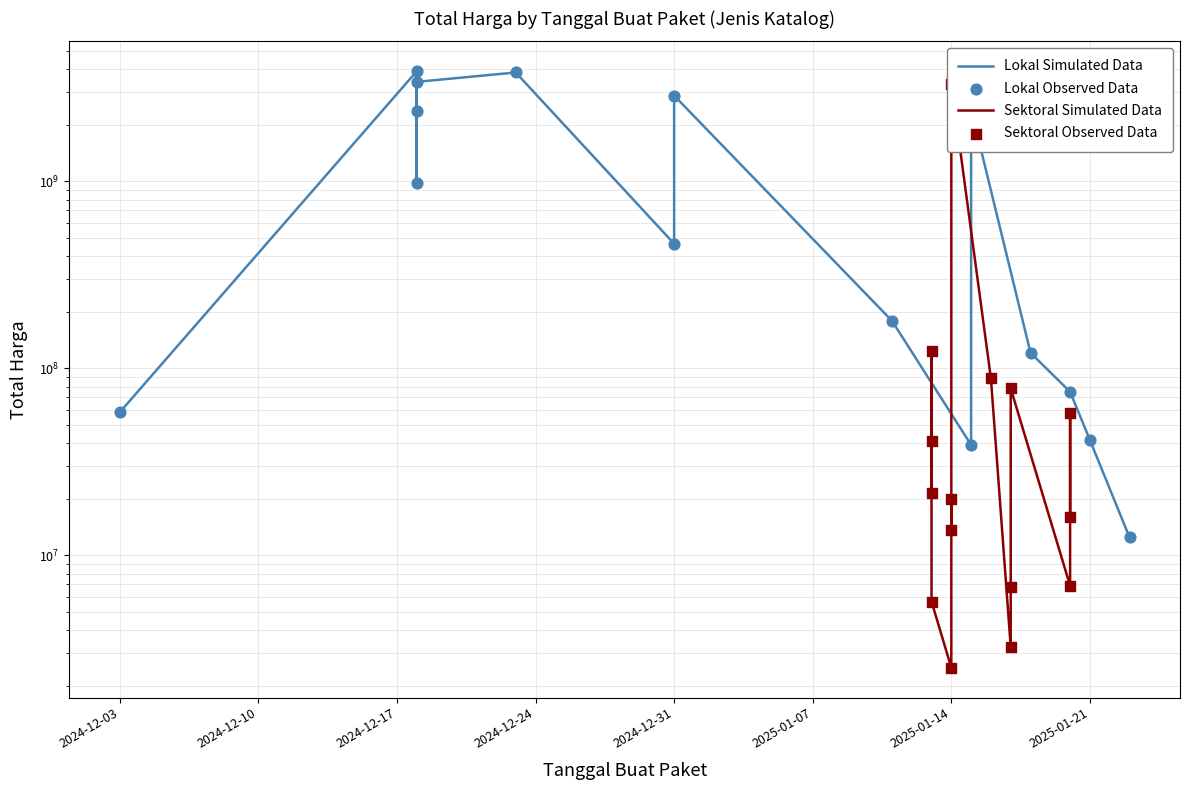

Which series contains the highest Y value?

Lokal Simulated Data